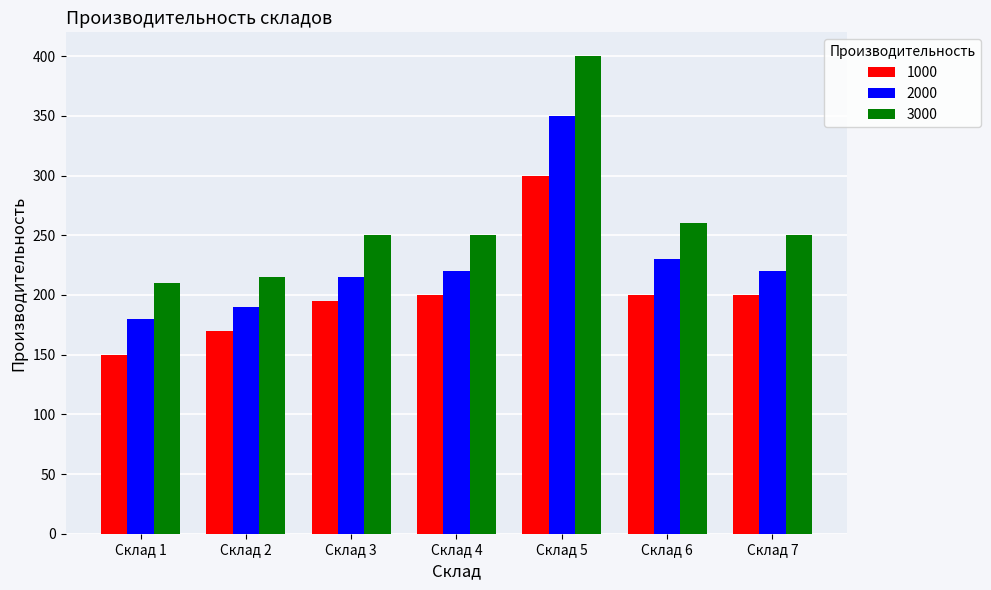

What are all the series names shown in the legend?

1000, 2000, 3000